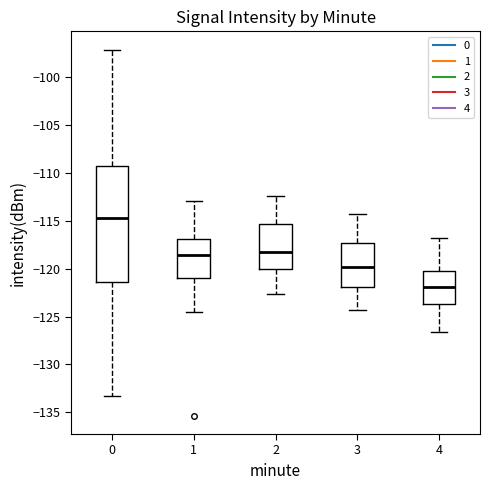

Comparing the boxes themselves (not the whiskers), which one is the tallest?

0